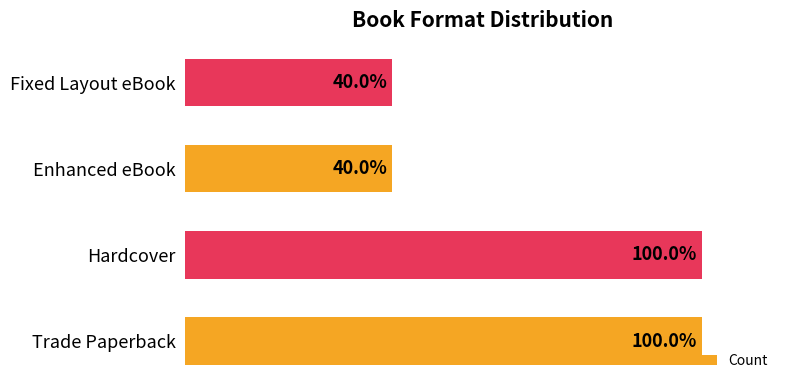

List the labels in order of value, largest first.

Trade Paperback, Hardcover, Enhanced eBook, Fixed Layout eBook